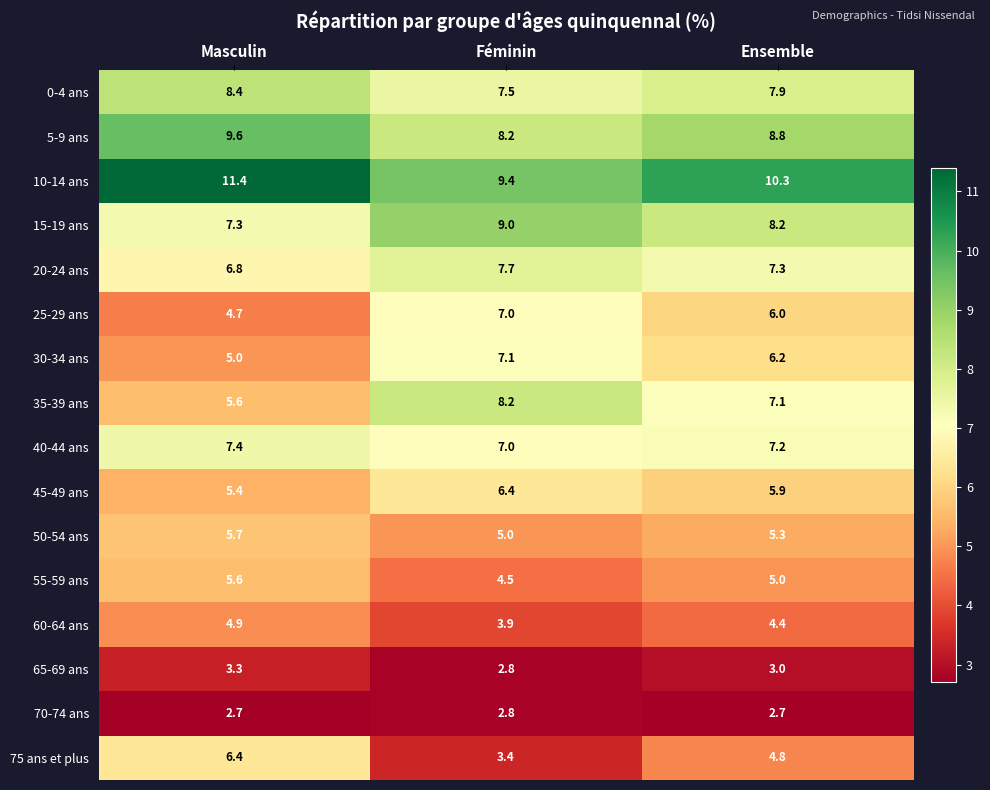

What is the difference between the maximum and minimum values in the 75 ans et plus series?

3.0